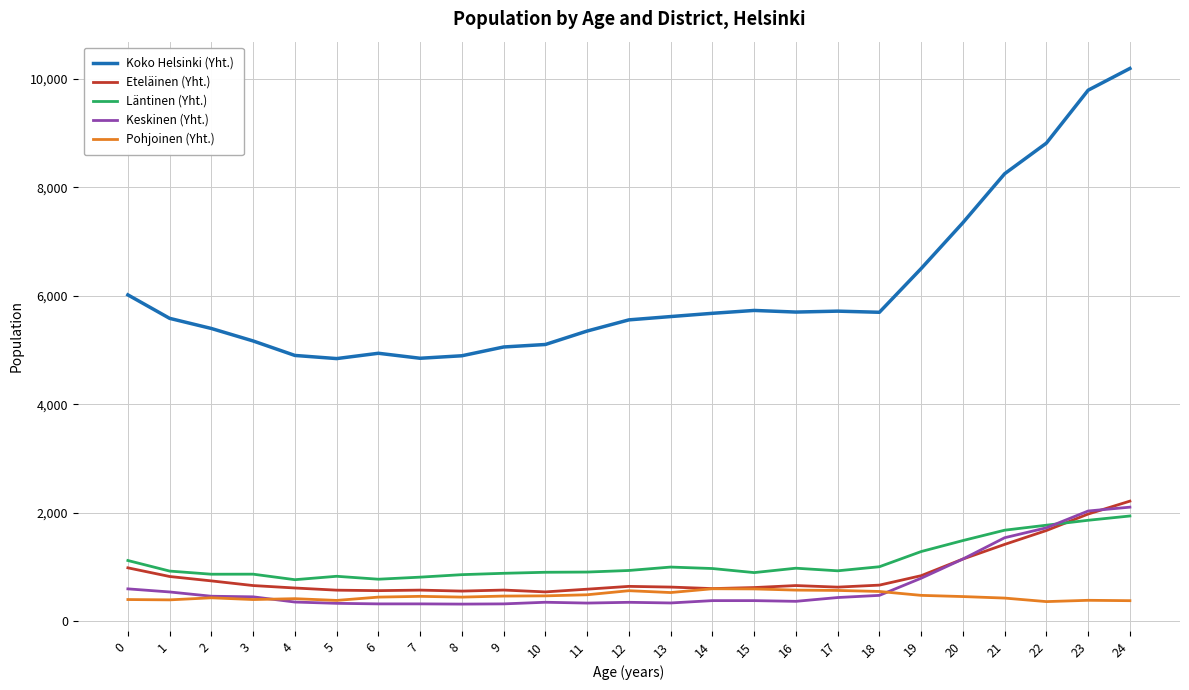

What is the sum of all Pohjoinen (Yht.) values?

11634